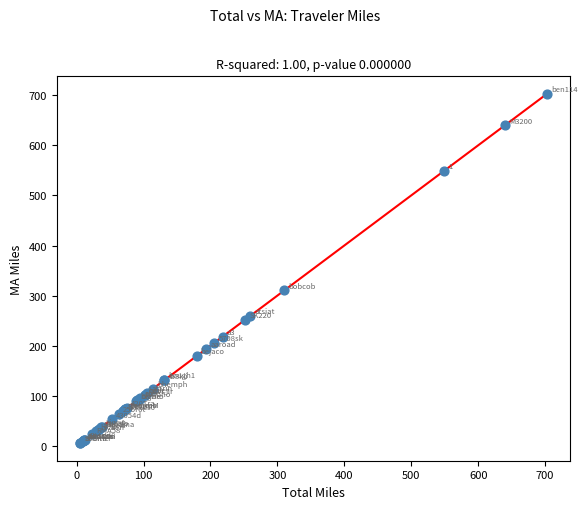

What Y value in the scatter plot is closest to 354?

310.6